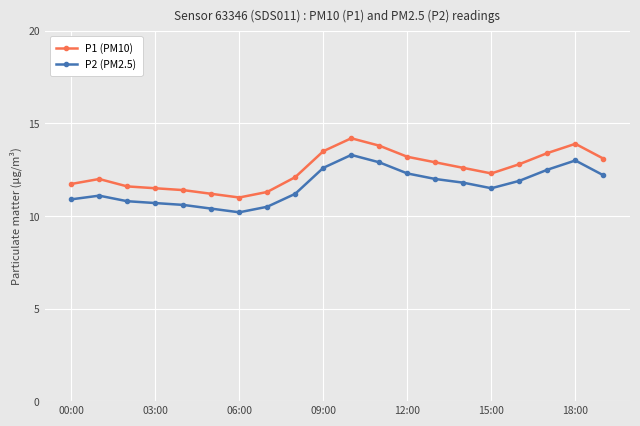

True or false: P2 (PM2.5) and P1 (PM10) intersect in this chart.

False